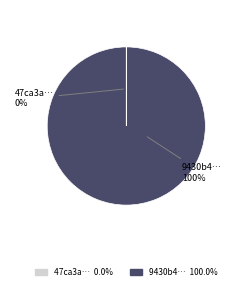

To the nearest percent, what is the average slice percentage?

50%